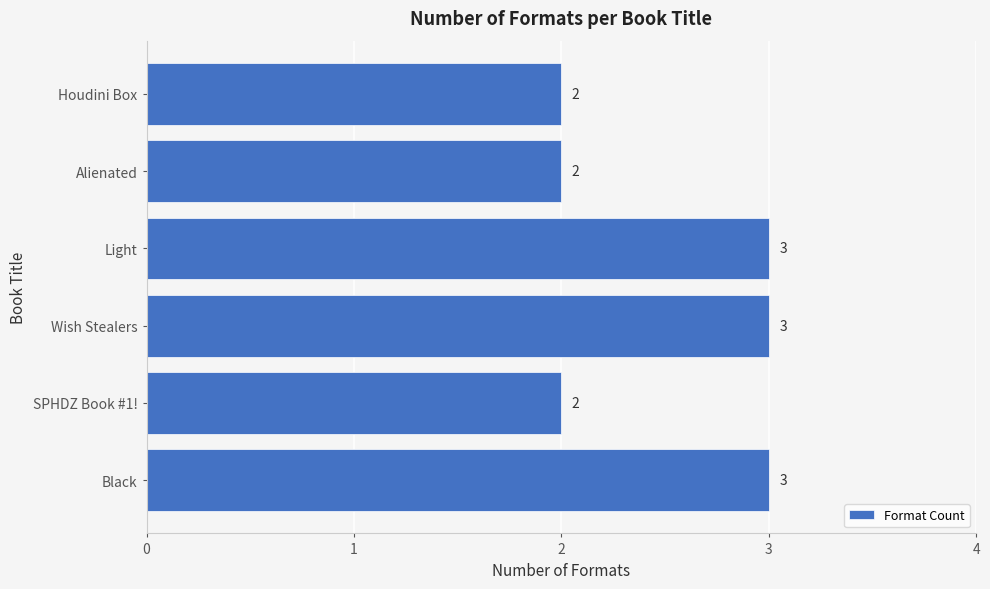

Reading bottom to top, extract all data points from this chart.

3	2	3	3	2	2